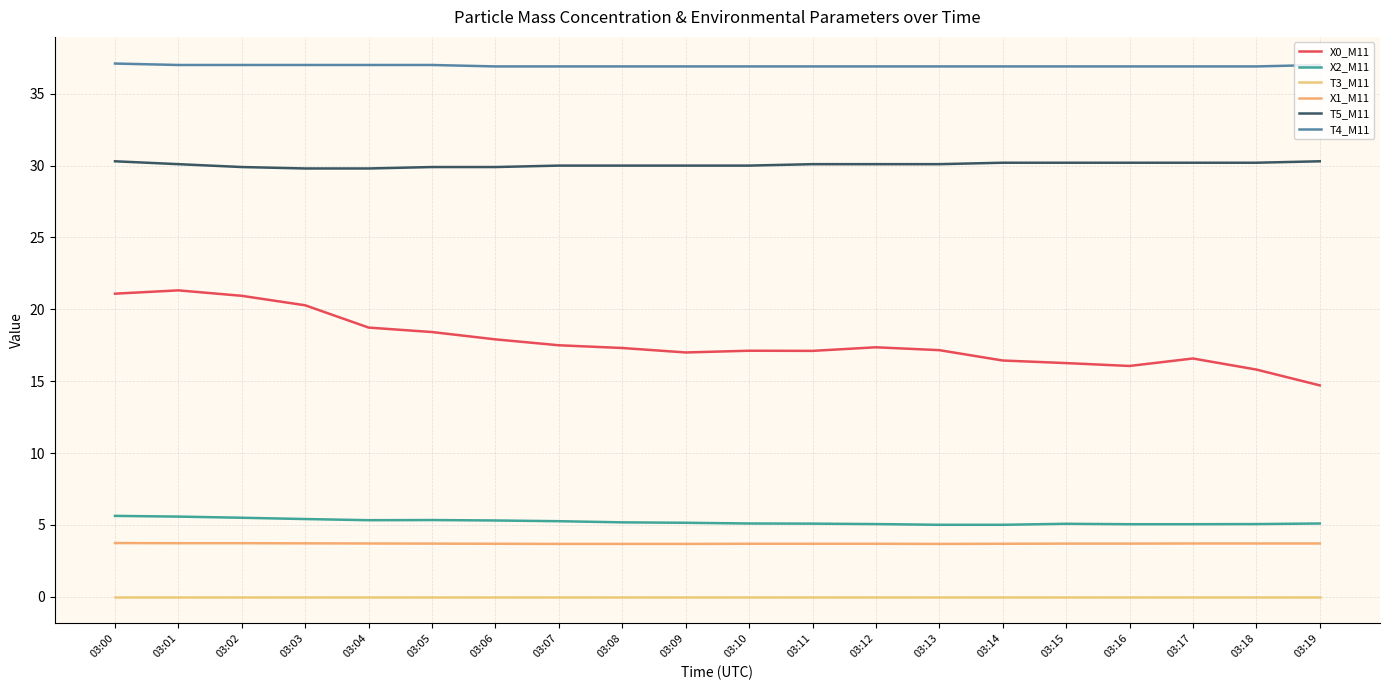

At which label is X1_M11 closest to 3?

03:07